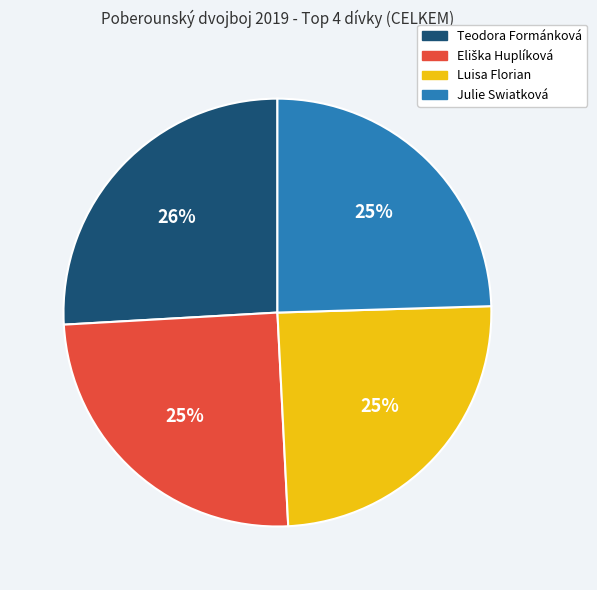

Is the sum of Teodora Formánková and Julie Swiatková greater than half?

Yes